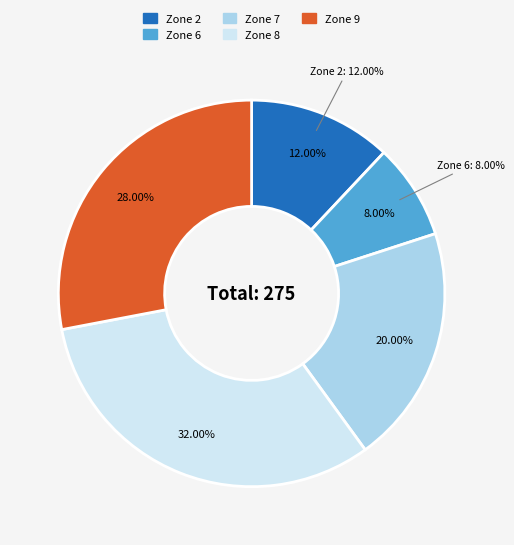

What is the total percentage of Zone 7 and Zone 6?

28.0%